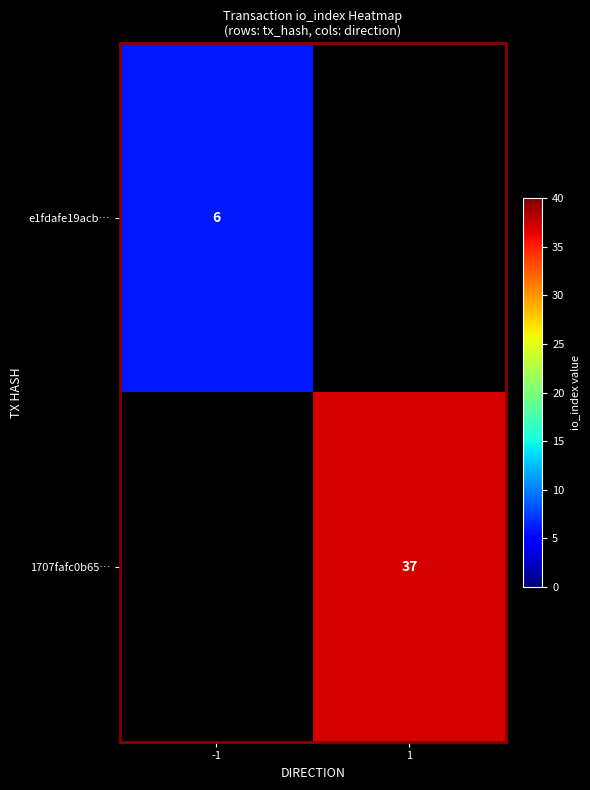

Is it true that 1707fafc0b65… equals 24 at 1?

False